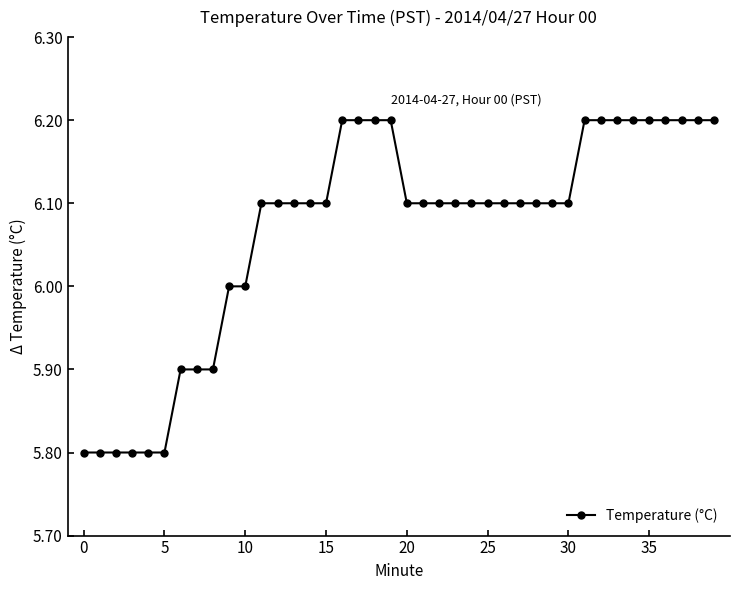

What is the average value?

6.1